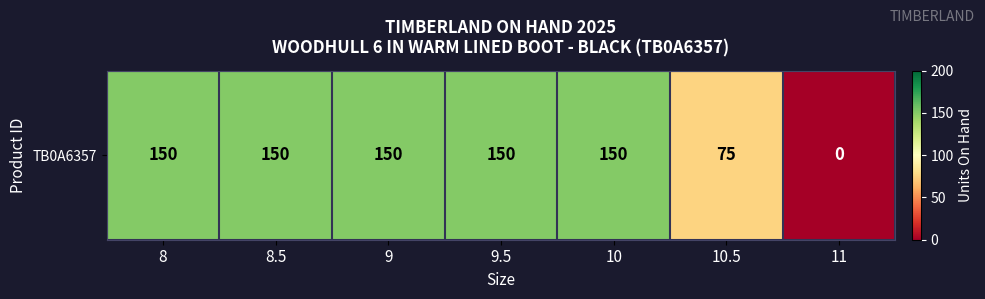

How many positive values are there?

6